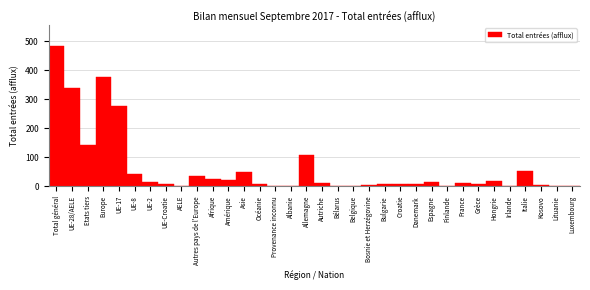

The value at Total général is 484. True or false?

True